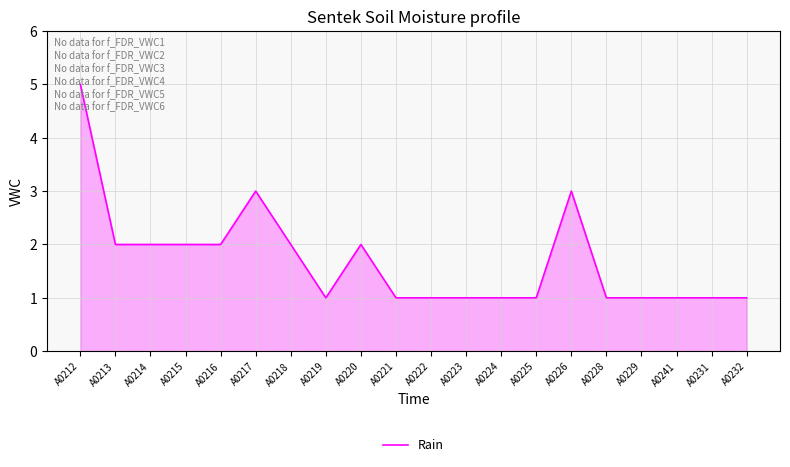

What position from the left is A0229?

17